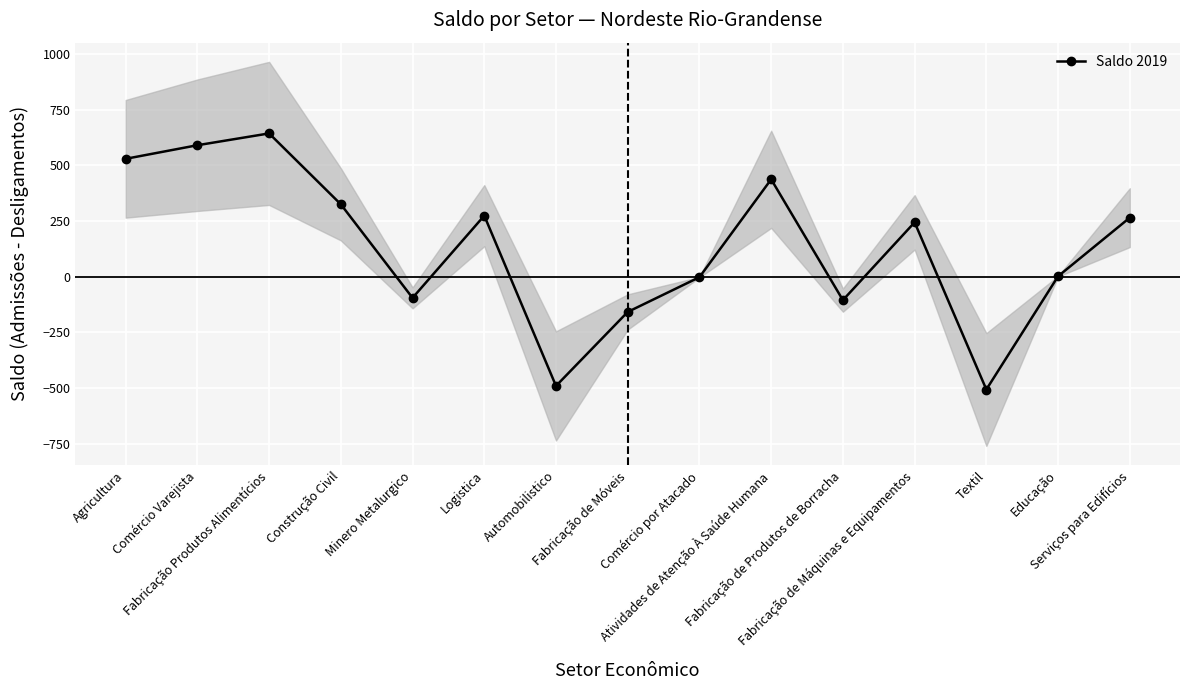

Rank the categories by value from highest to lowest.

Fabricação Produtos Alimentícios, Comércio Varejista, Agricultura, Atividades de Atenção À Saúde Humana, Construção Civil, Logistica, Serviços para Edifícios, Fabricação de Máquinas e Equipamentos, Educação, Comércio por Atacado, Minero Metalurgico, Fabricação de Produtos de Borracha, Fabricação de Móveis, Automobilistico, Textil